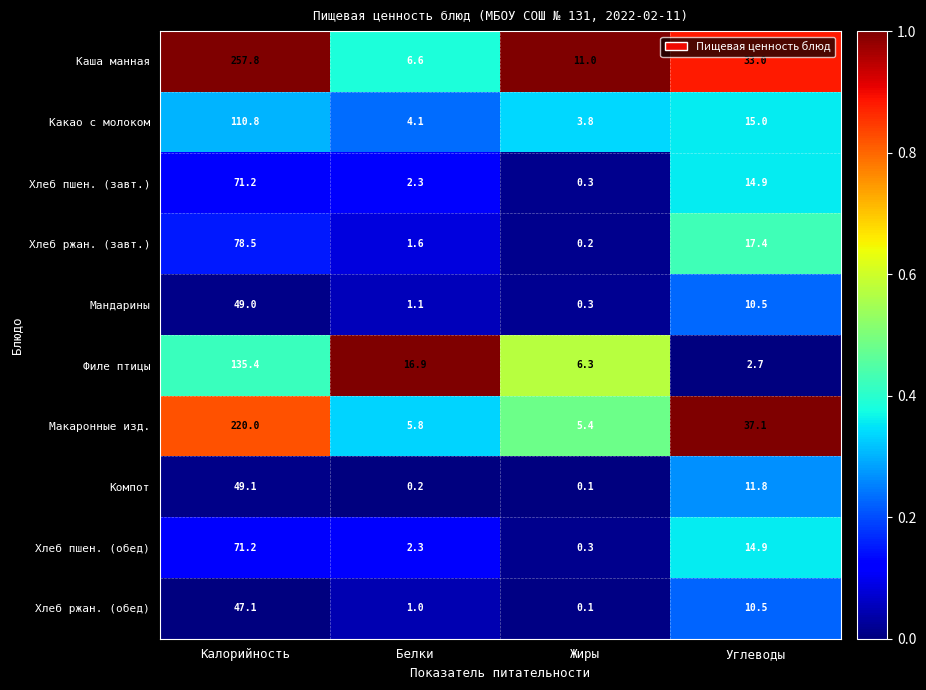

How many series are shown in this chart?

10